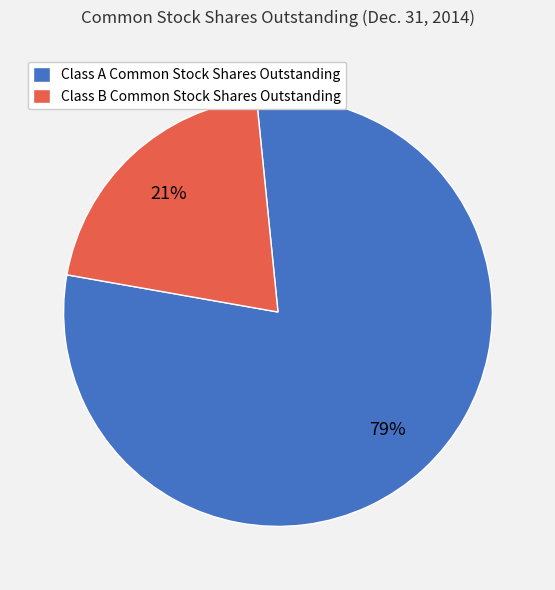

What is the largest slice in the pie chart?

Class A Common Stock Shares Outstanding